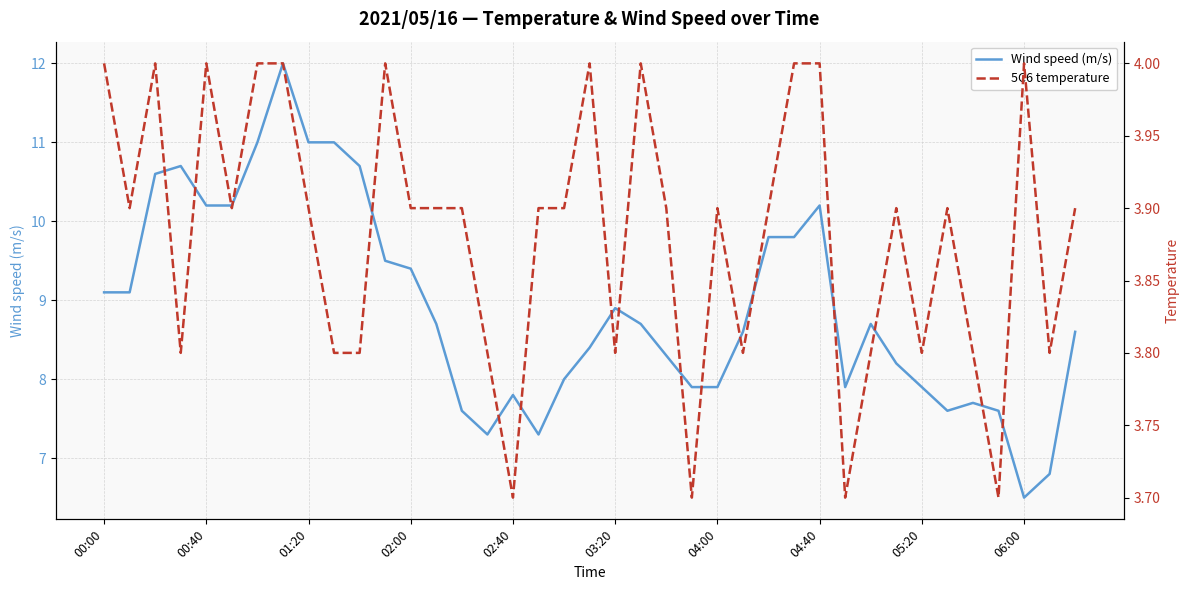

Which series has the largest total across all categories?

Wind speed (m/s)